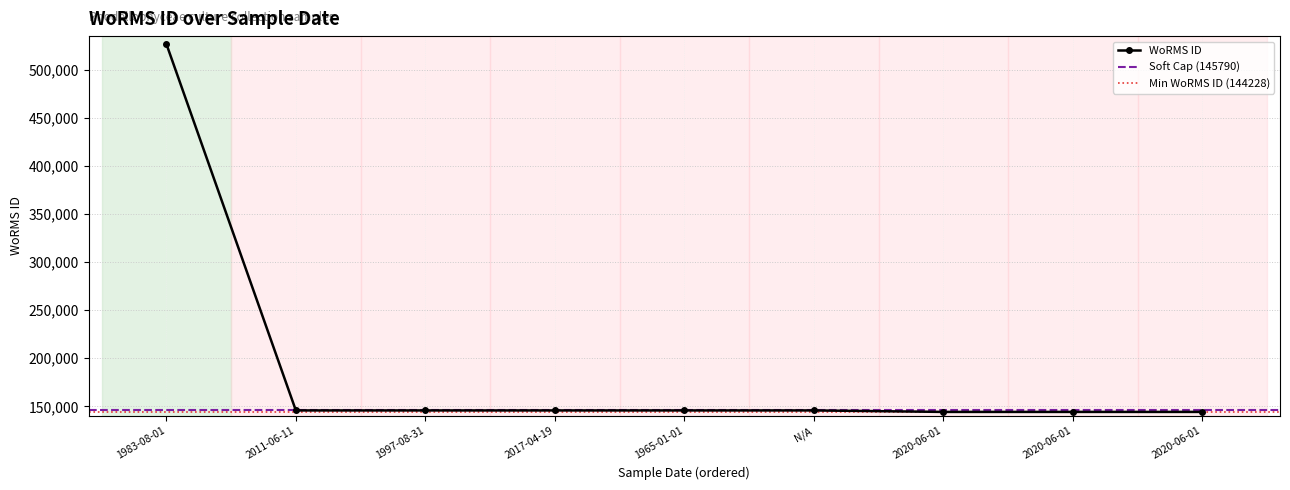

At which category does the chart reach its peak across all series?

1983-08-01